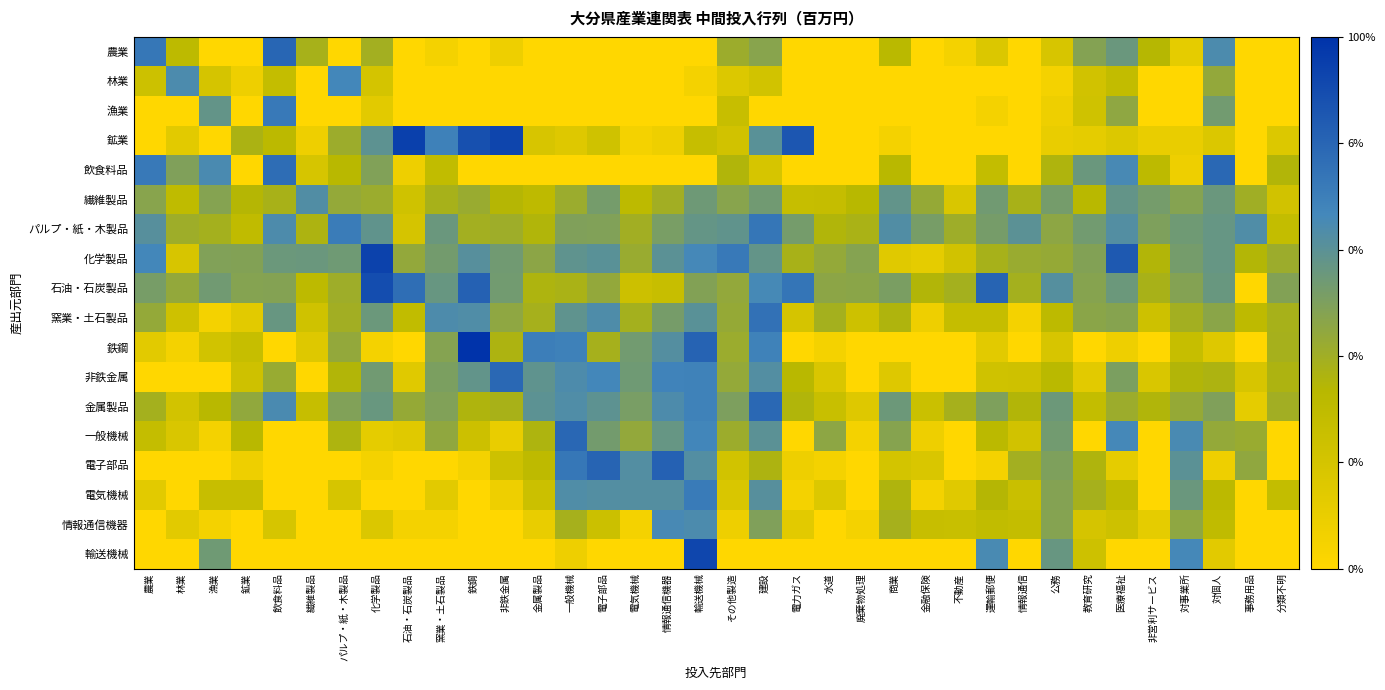

At how many categories does at least one series exceed 10?

14